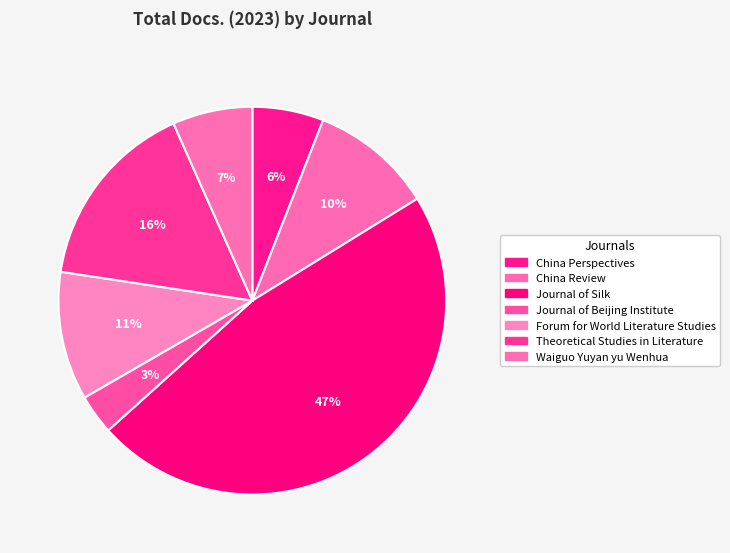

What percentage is the China Review slice, to the nearest percent?

10%